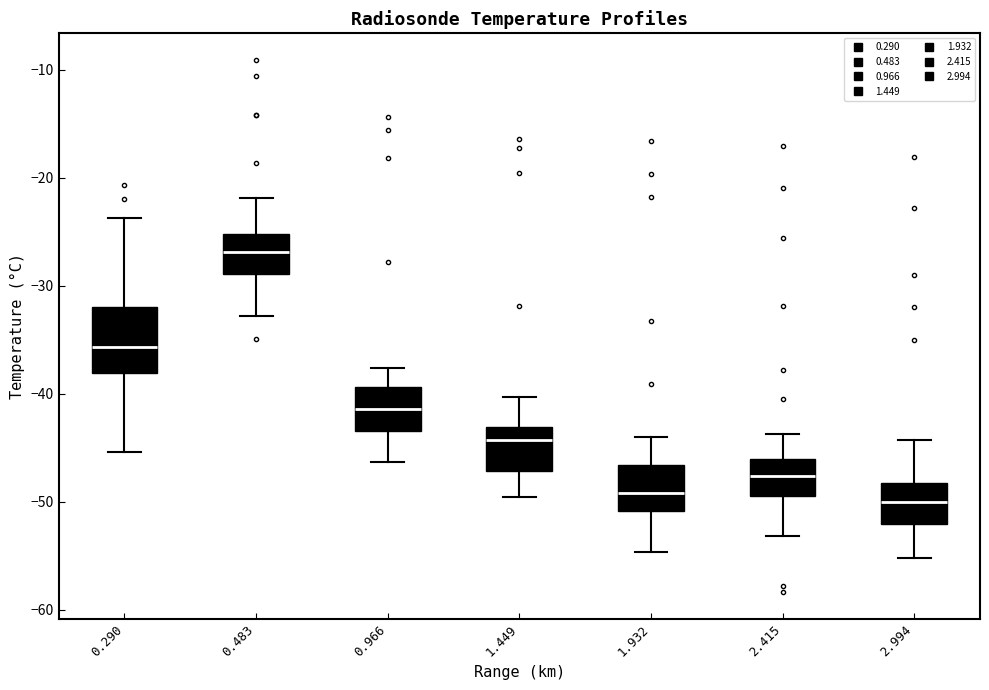

Which box is the tallest, from its lower edge to its upper edge?

0.290